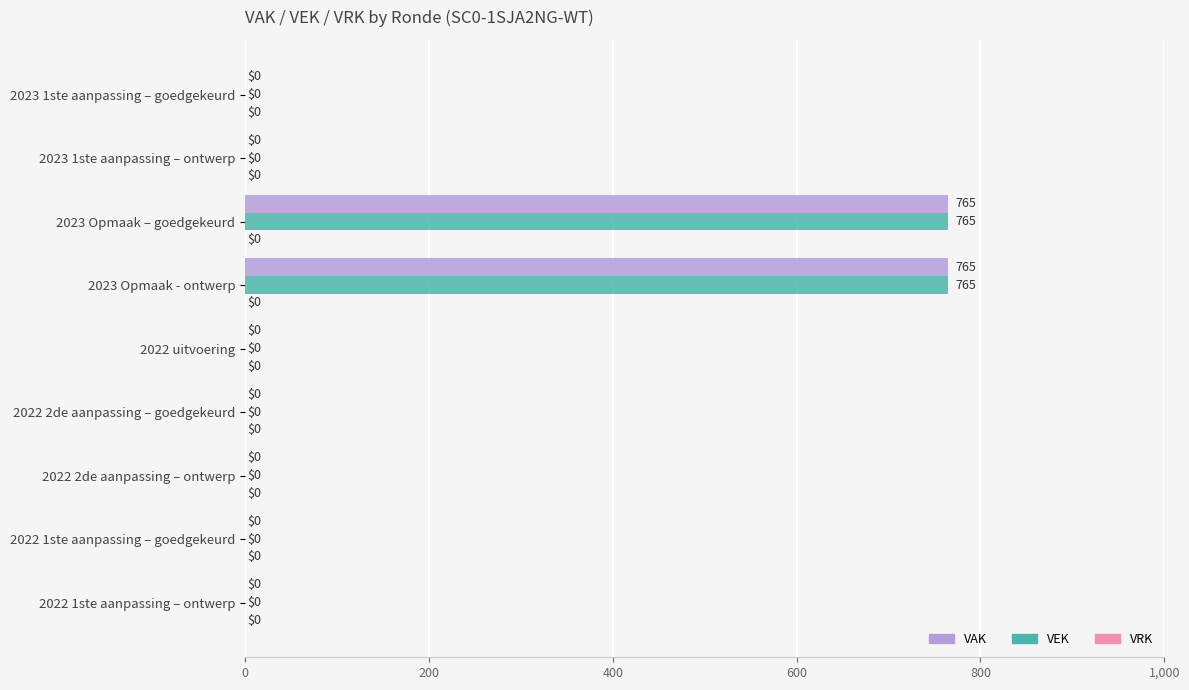

True or false: VEK has a value of 0 at 2022 uitvoering.

True